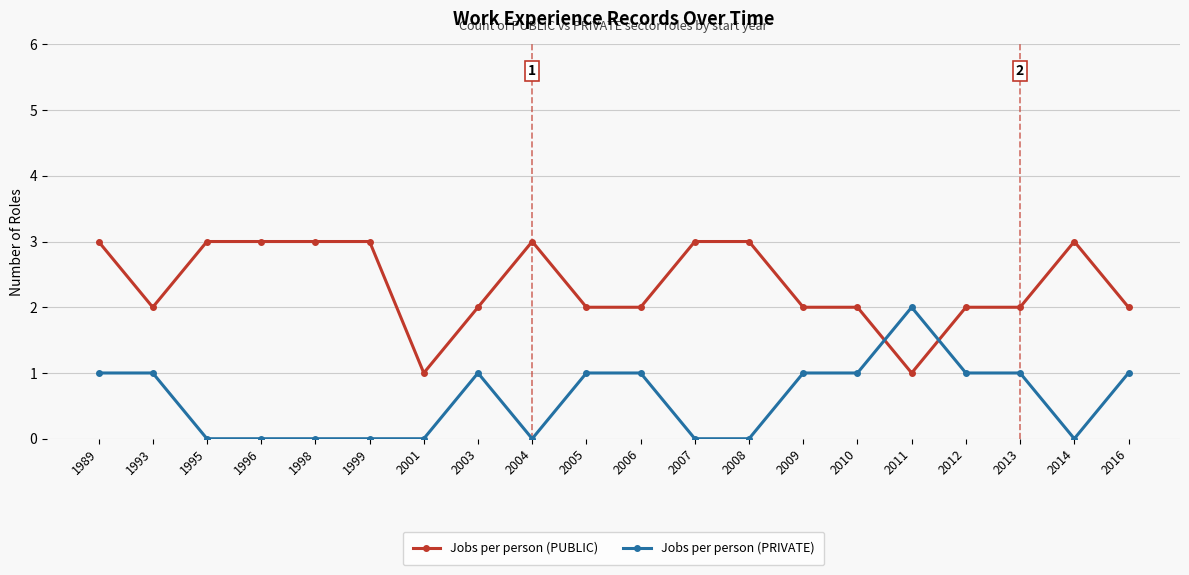

What is the spread (max minus min) of values at 1995?

3